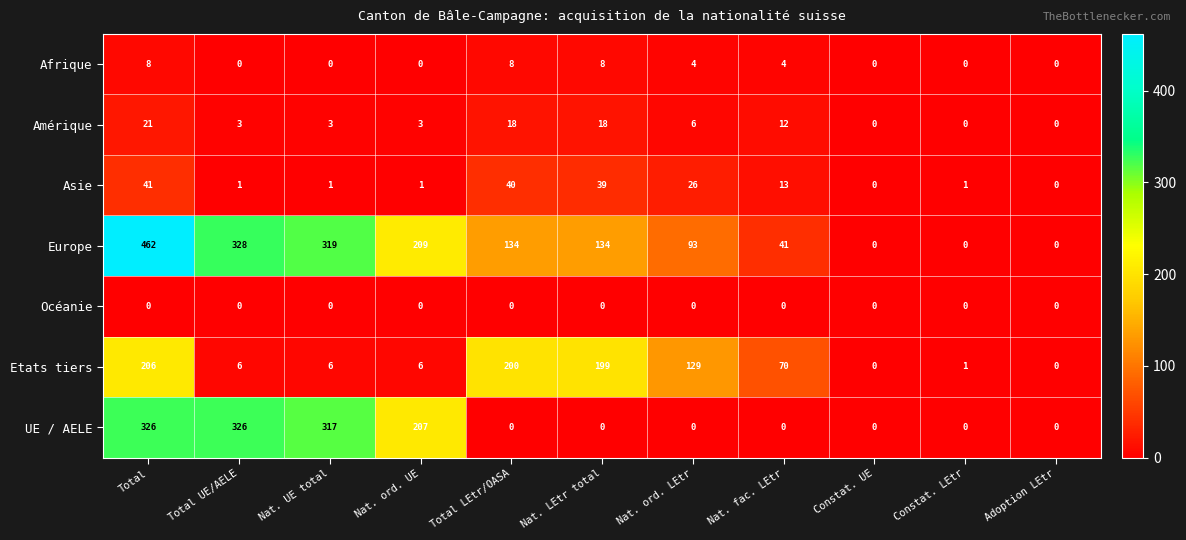

Which label corresponds to the largest value in the chart?

Total